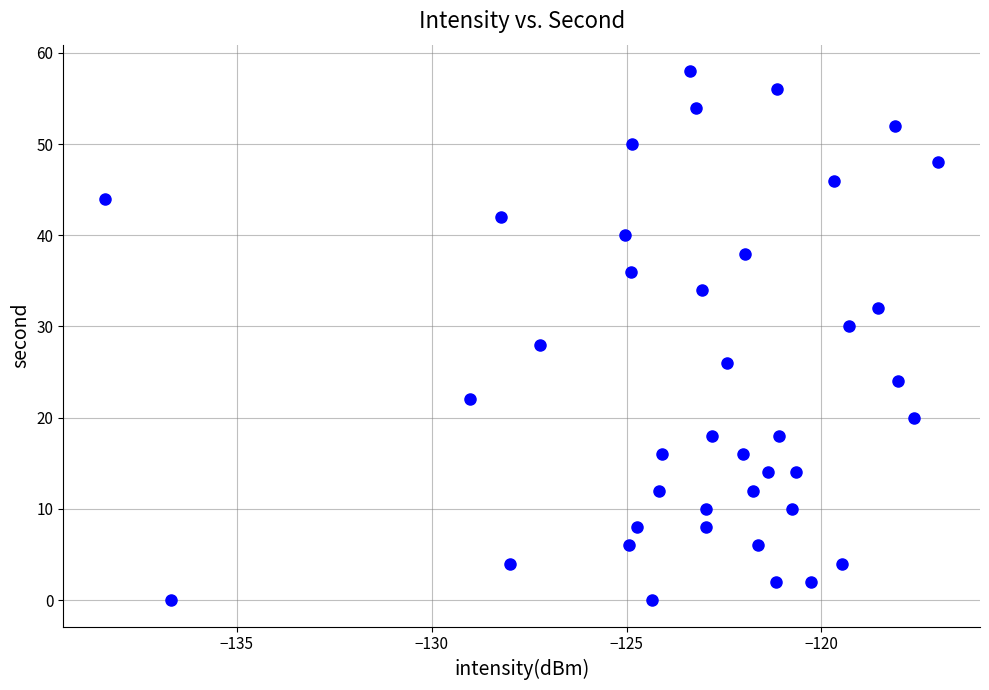

How many data points are displayed?

40